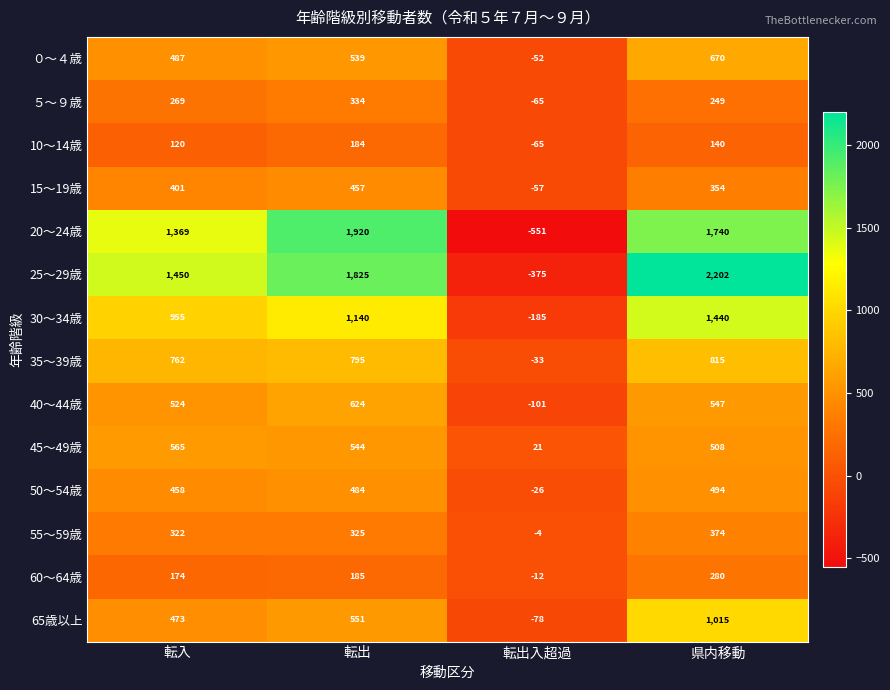

What is the maximum value for 55～59歳?

374